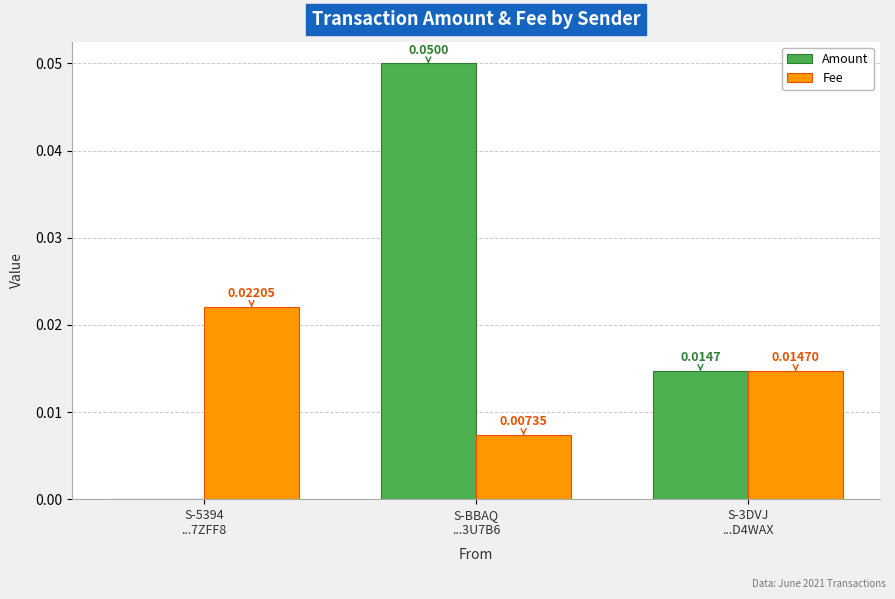

Which series has the largest total across all categories?

Amount